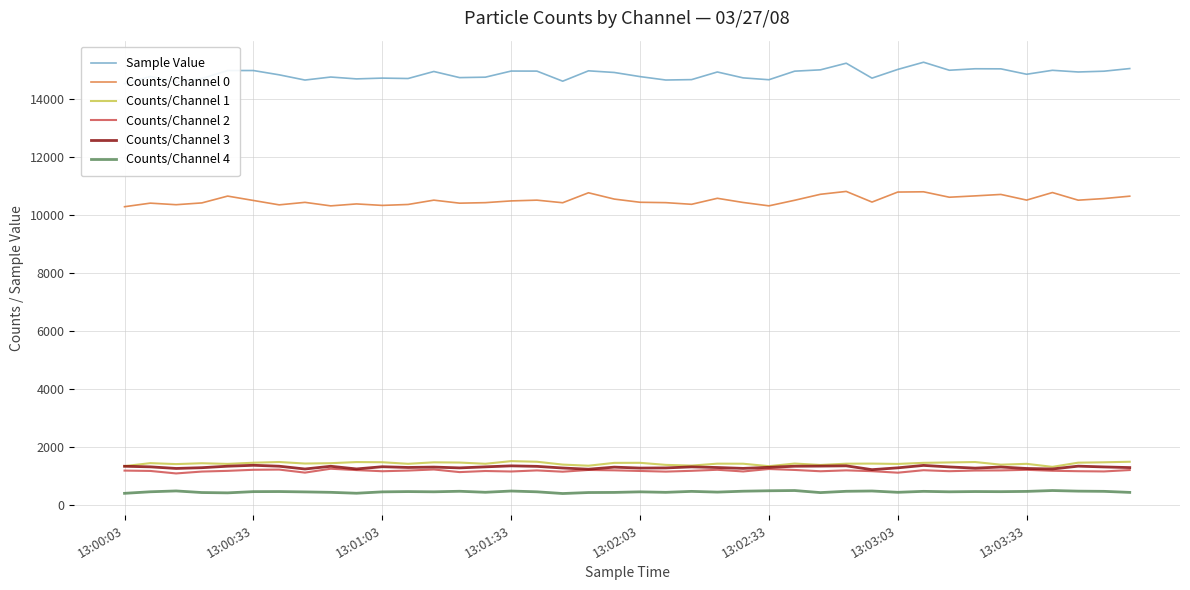

True or false: Counts/Channel 3 and Sample Value cross at least once.

False